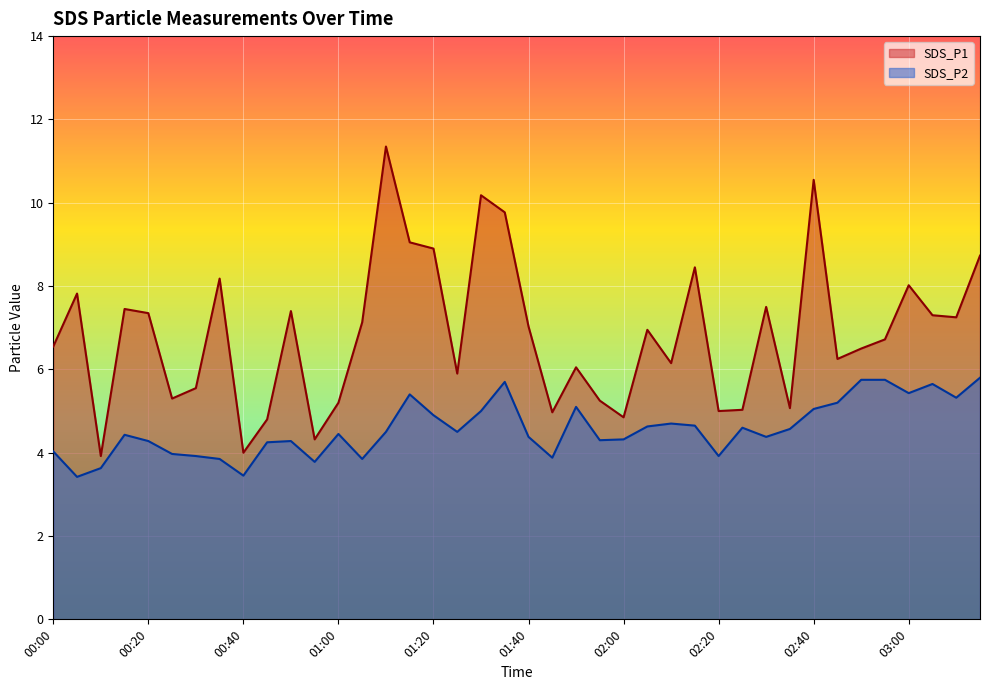

Reading left to right, list all the values displayed in this chart.

SDS_P1: 00:00=6.5	00:05=7.8	00:10=3.9	00:15=7.5	00:20=7.3	00:25=5.3	00:30=5.5	00:35=8.2	00:40=4.0	00:45=4.8	00:50=7.4	00:55=4.3	01:00=5.2	01:05=7.1	01:10=11.3	01:15=9.1	01:20=8.9	01:25=5.9	01:30=10.2	01:35=9.8	01:40=7.0	01:45=5.0	01:50=6.0	01:55=5.2	02:00=4.8	02:05=7.0	02:10=6.2	02:15=8.4	02:20=5.0	02:25=5.0	02:30=7.5	02:35=5.1	02:40=10.6	02:45=6.2	02:50=6.5	02:55=6.7	03:00=8.0	03:05=7.3	03:10=7.2	03:15=8.7
SDS_P2: 00:00=4.0	00:05=3.4	00:10=3.6	00:15=4.4	00:20=4.3	00:25=4.0	00:30=3.9	00:35=3.9	00:40=3.5	00:45=4.2	00:50=4.3	00:55=3.8	01:00=4.5	01:05=3.9	01:10=4.5	01:15=5.4	01:20=4.9	01:25=4.5	01:30=5.0	01:35=5.7	01:40=4.4	01:45=3.9	01:50=5.1	01:55=4.3	02:00=4.3	02:05=4.6	02:10=4.7	02:15=4.7	02:20=3.9	02:25=4.6	02:30=4.4	02:35=4.6	02:40=5.0	02:45=5.2	02:50=5.8	02:55=5.8	03:00=5.4	03:05=5.7	03:10=5.3	03:15=5.8